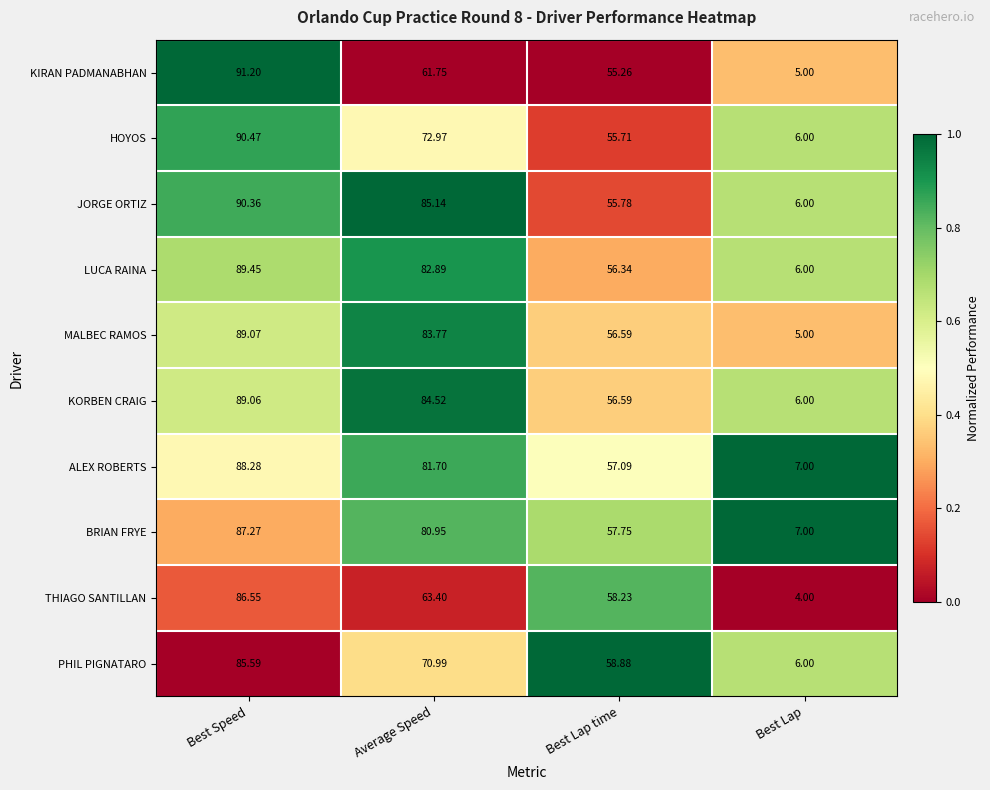

Which category has the highest value in the BRIAN FRYE series?

Best Speed